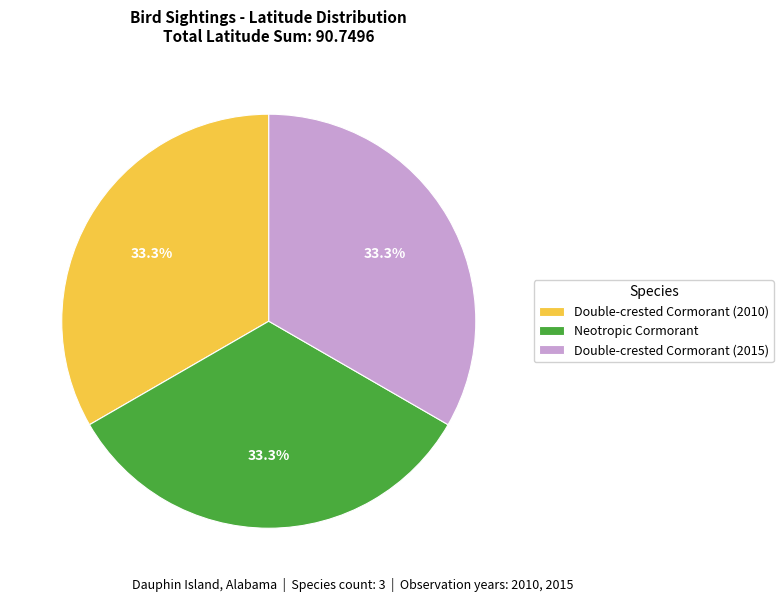

What percentage is the Double-crested Cormorant (2010) slice, to the nearest percent?

33%